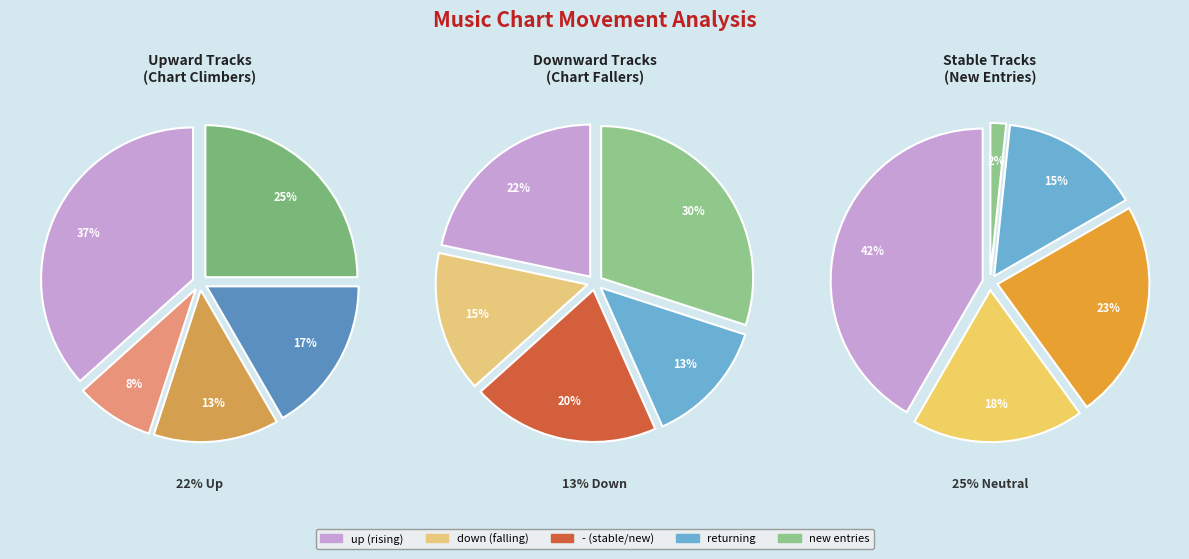

Does any single category account for the majority?

No